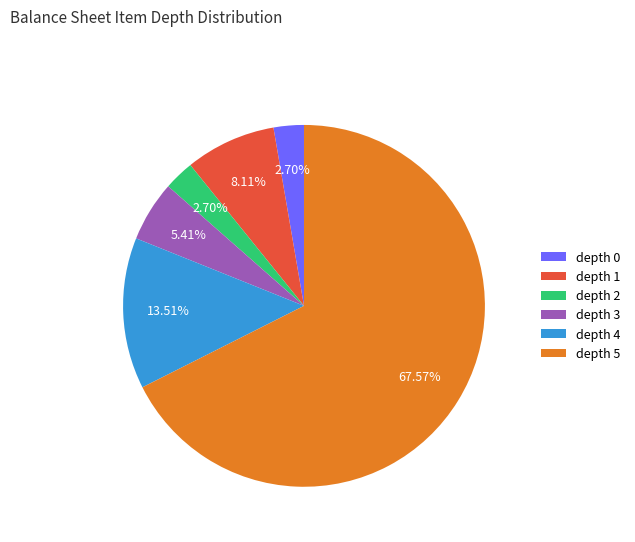

Is the sum of depth 0 and depth 2 greater than half?

No